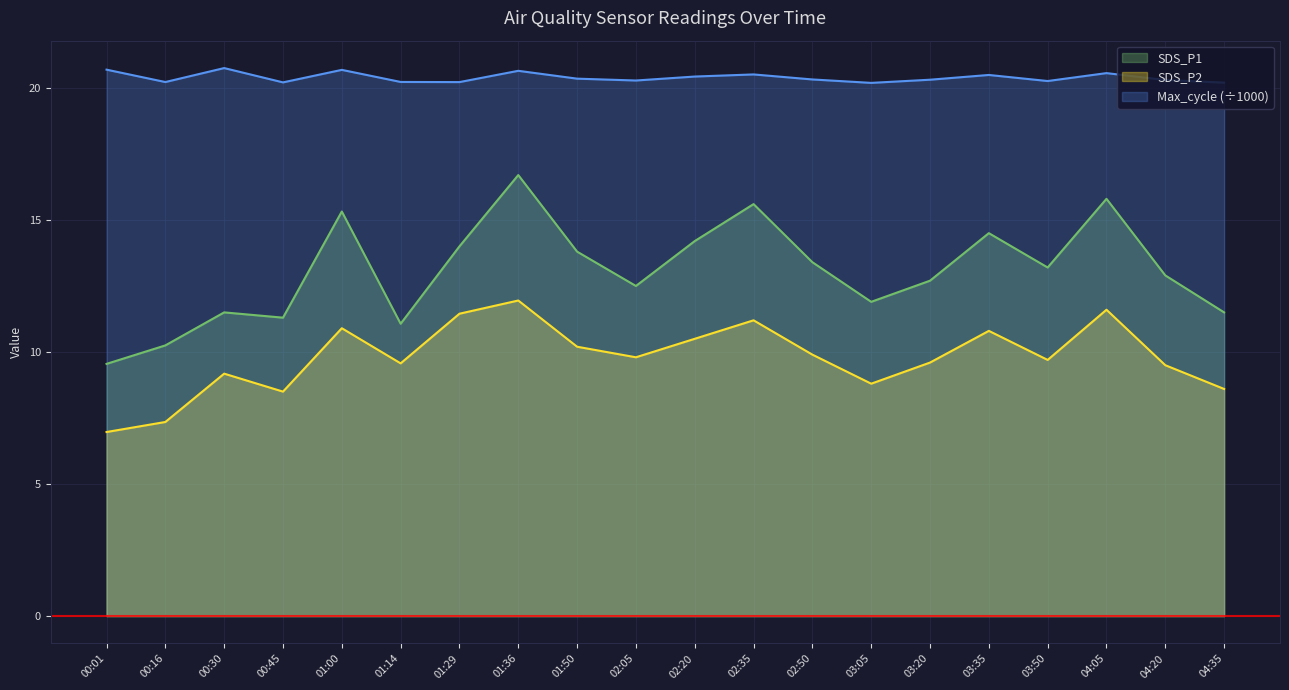

What are all the series names shown in the legend?

SDS_P1, SDS_P2, Max_cycle (÷1000)